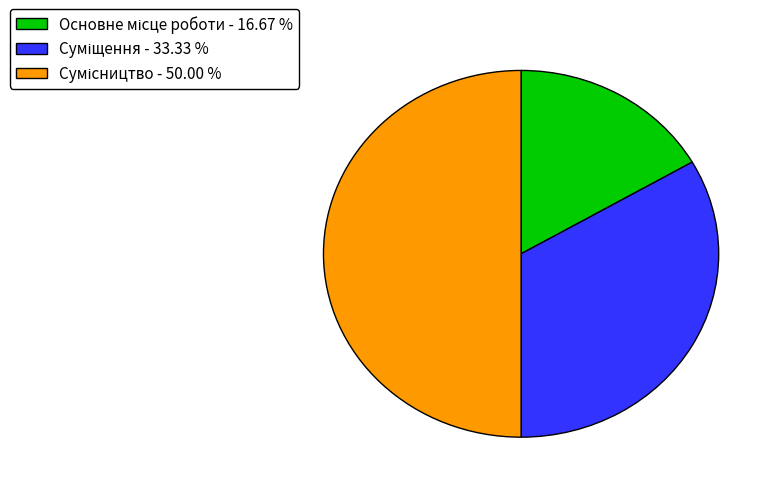

What is the change in value from Основне місце роботи to Суміщення?

+1